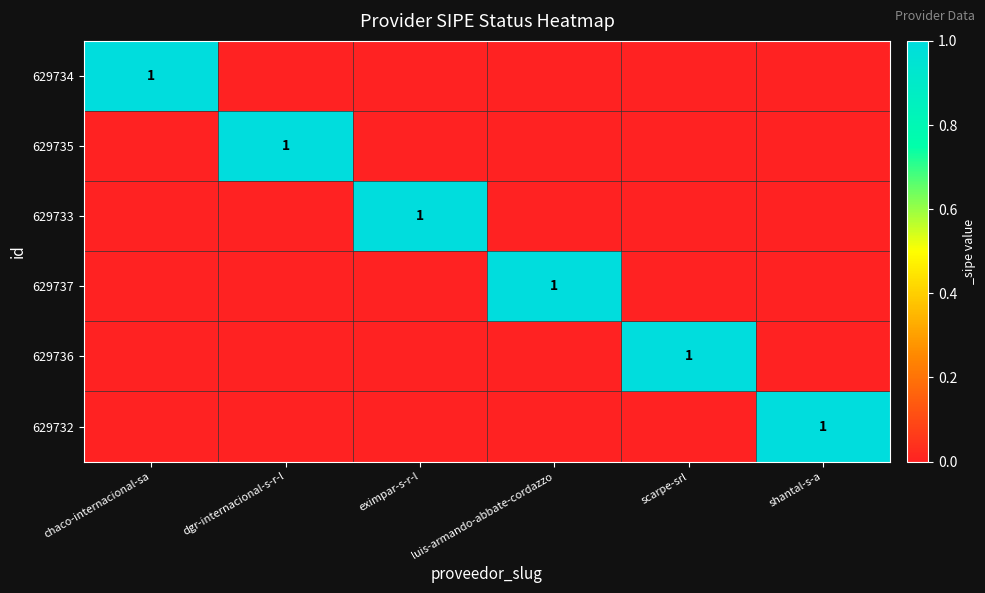

Which label corresponds to the largest value in the chart?

chaco-internacional-sa